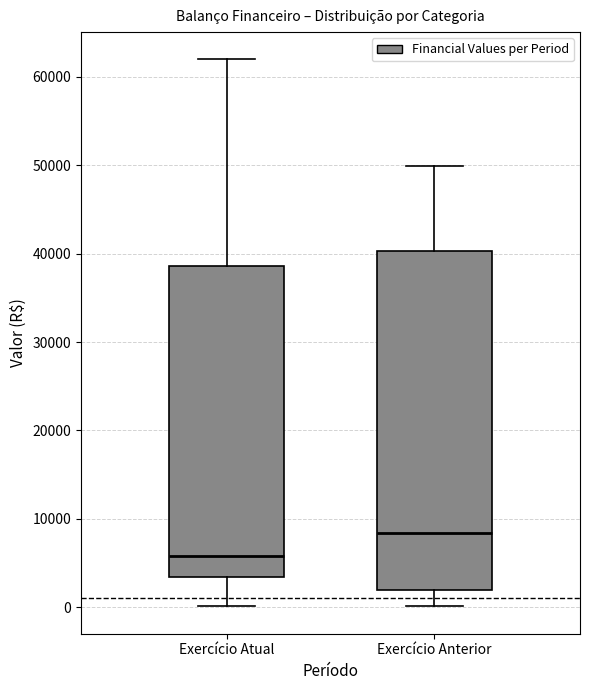

Reading left to right, transcribe this box plot: for each box, give where its median line is, the range the box spans, and where its two whiskers end, as read against the y-axis. The values are not printed on the chart, so give them approximately, as read against the axis.

Exercício Atual: median 6000, box 3000 to 39000, whiskers 0 to 62000
Exercício Anterior: median 8000, box 2000 to 40000, whiskers 0 to 50000